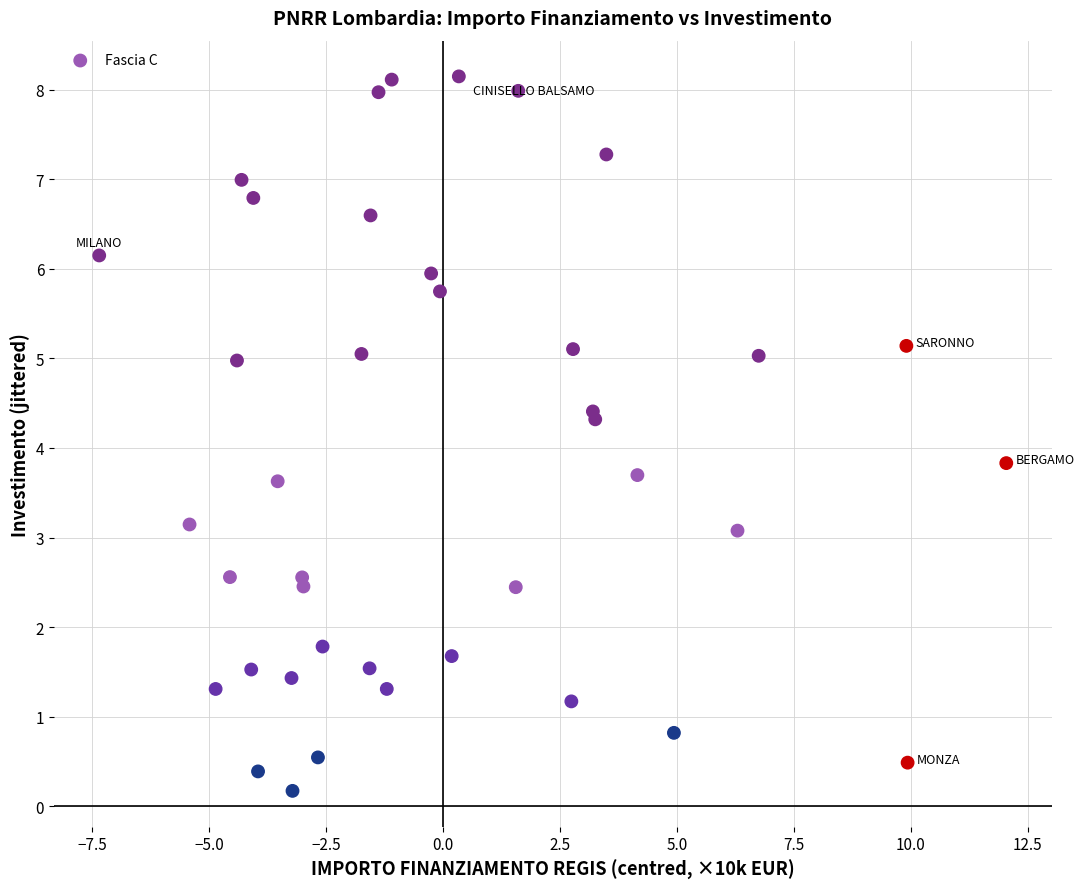

What is the range of Y values (max minus min)?

8.0